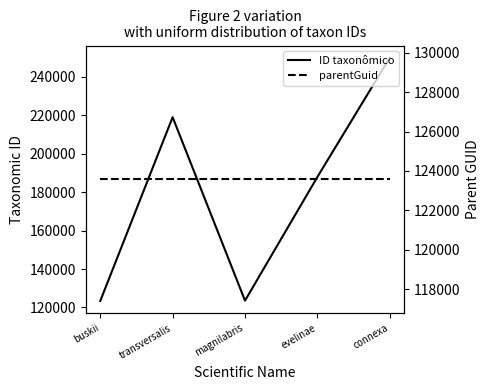

Reading left to right, transcribe all the data shown in this chart.

ID taxonômico: buskii=123392	transversalis=219022	magnilabris=123571	evelinae=187899	connexa=249972
parentGuid: buskii=123576	transversalis=123576	magnilabris=123576	evelinae=123576	connexa=123576